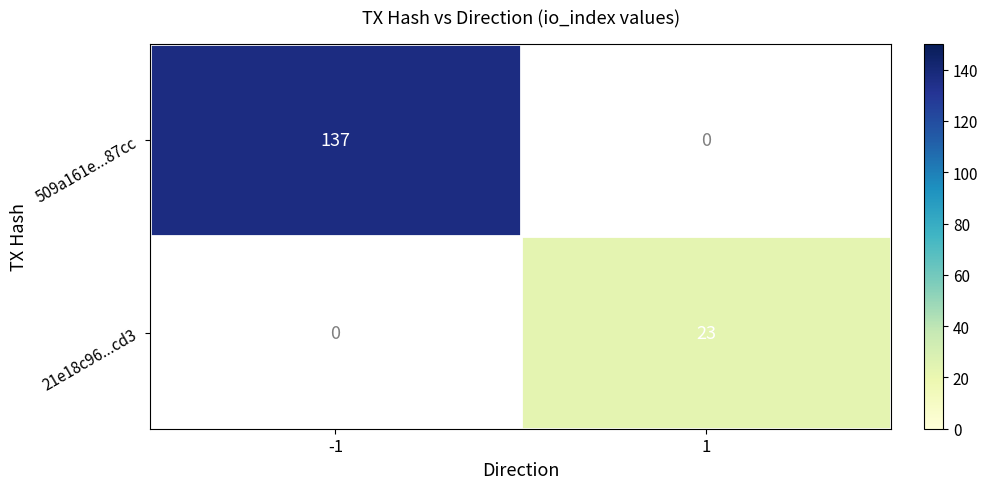

Which category has the lowest value across all series?

1